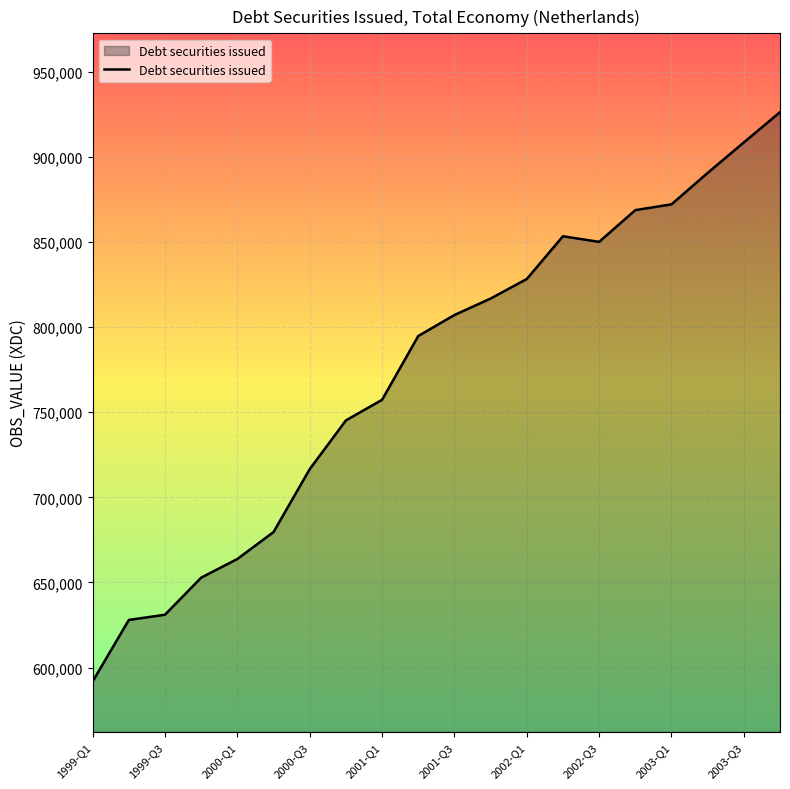

What is the maximum value shown in the chart?

926290